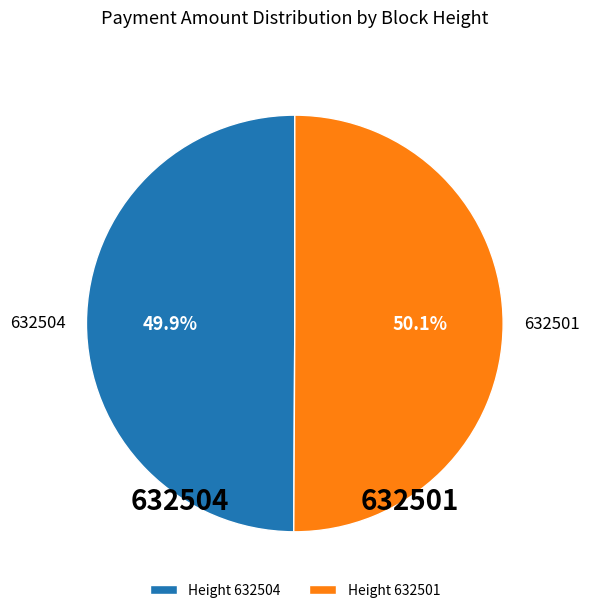

What is the ratio of the value at 632504 to the value at 632501?

1.0